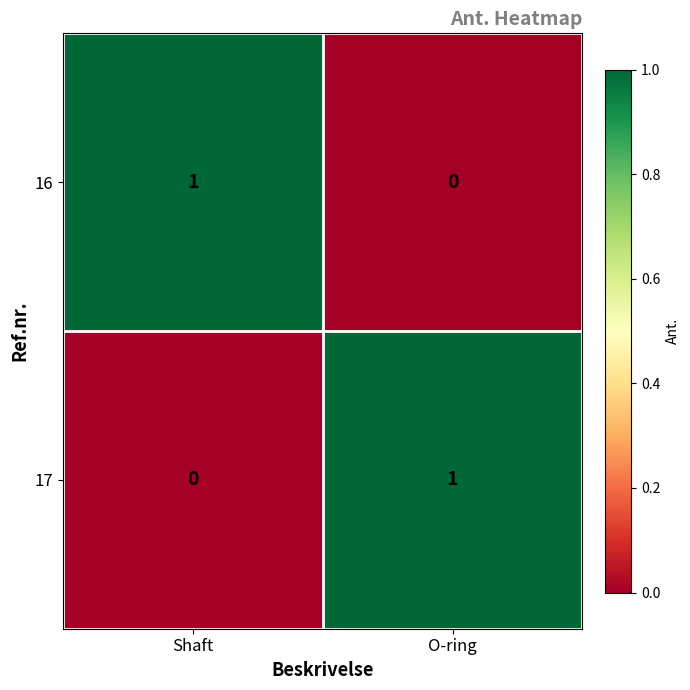

Rank the categories by 16 value from lowest to highest.

O-ring, Shaft